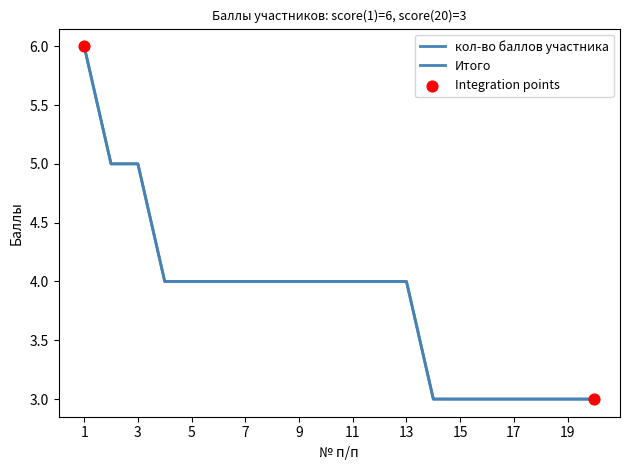

Is this an area chart (filled region under the line)?

No